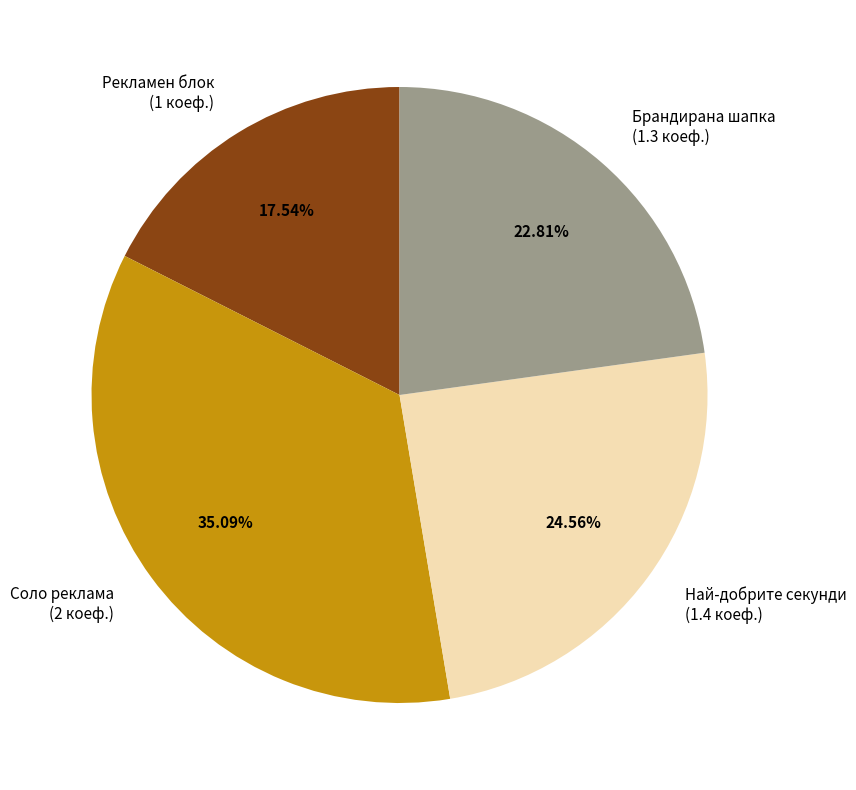

Is there any slice that represents more than half of the pie?

No